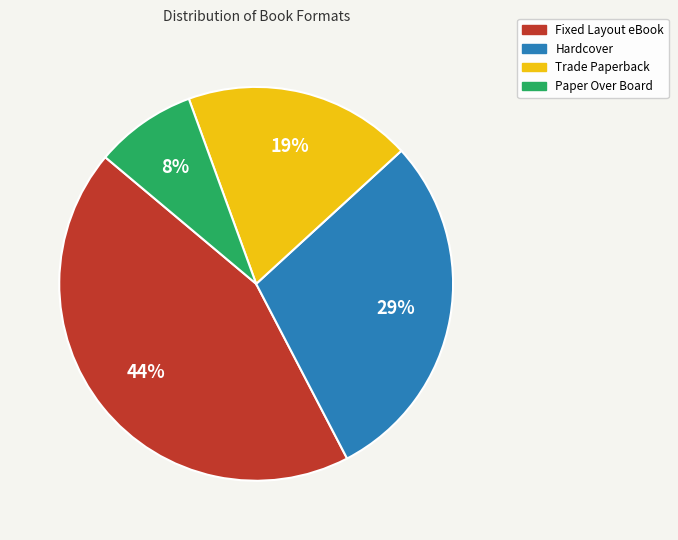

Does Trade Paperback account for over 50% of the chart?

No